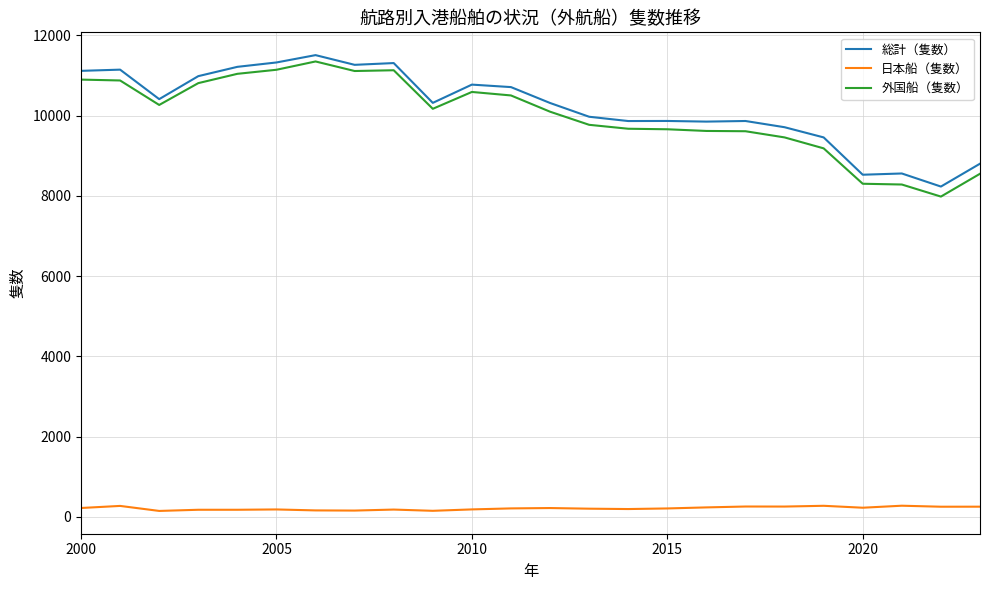

True or false: 外国船（隻数） and 日本船（隻数） intersect in this chart.

False